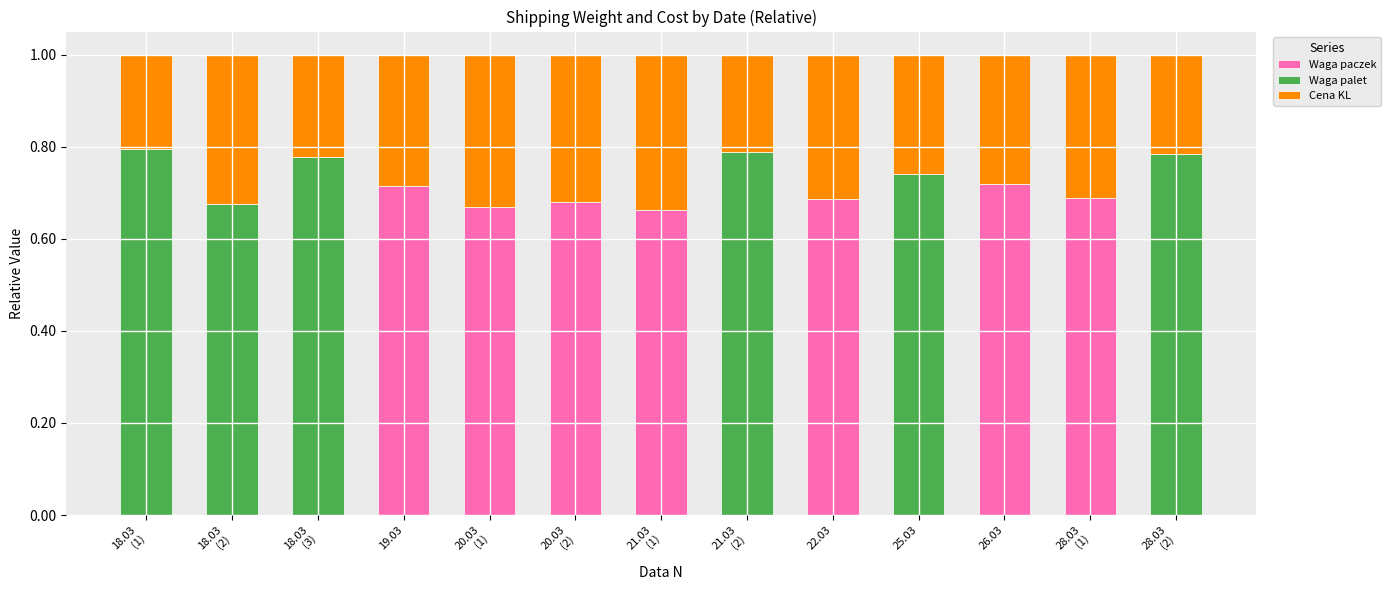

What is the sum of all Waga paczek values?

4.8